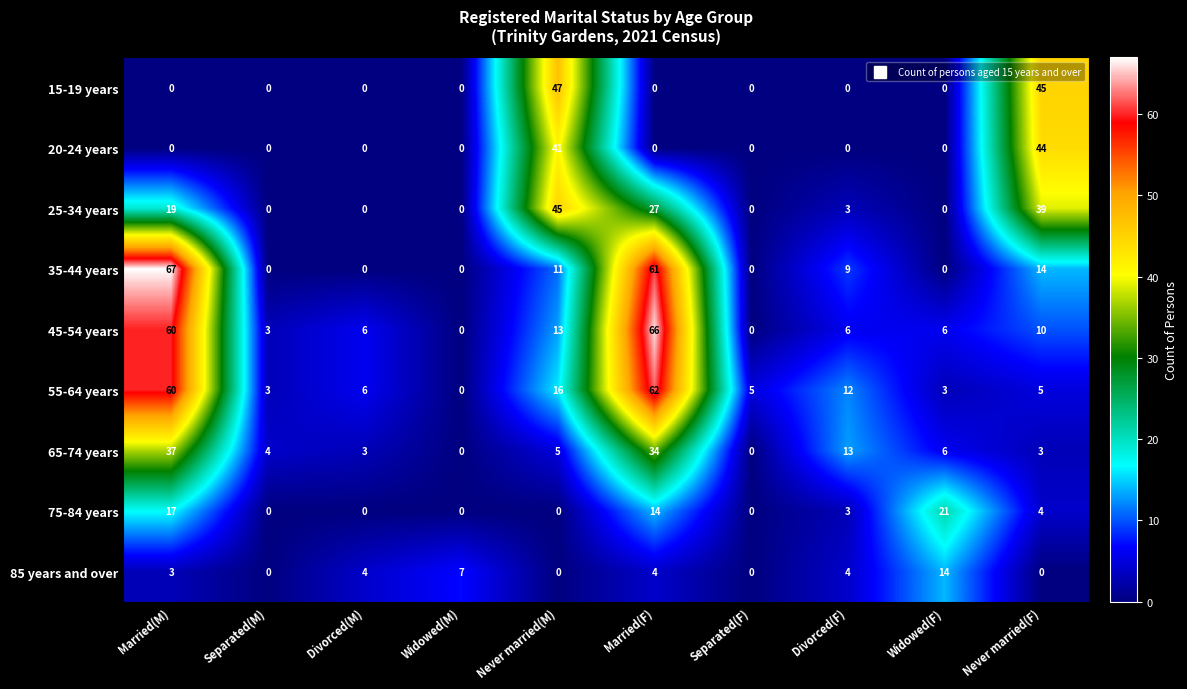

What is the maximum value shown in the chart?

67